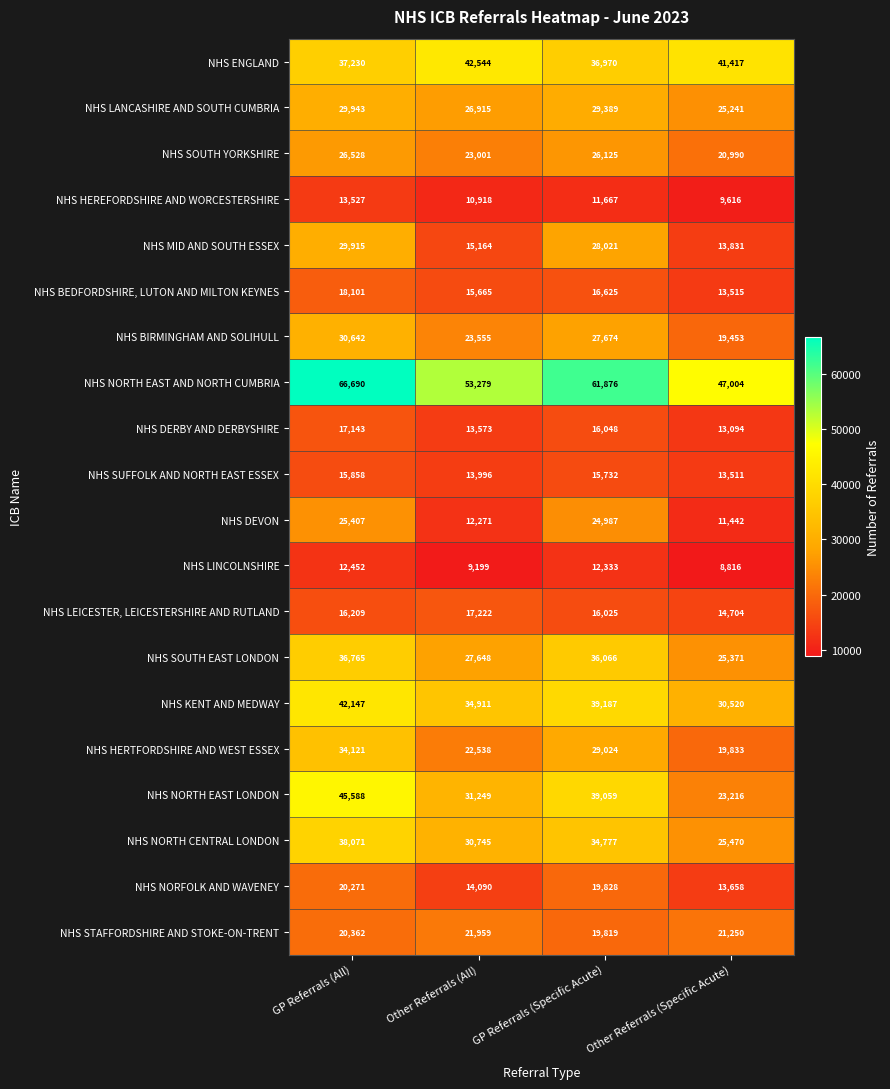

The value of NHS SOUTH EAST LONDON at Other Referrals (Specific Acute) is 41392. True or false?

False